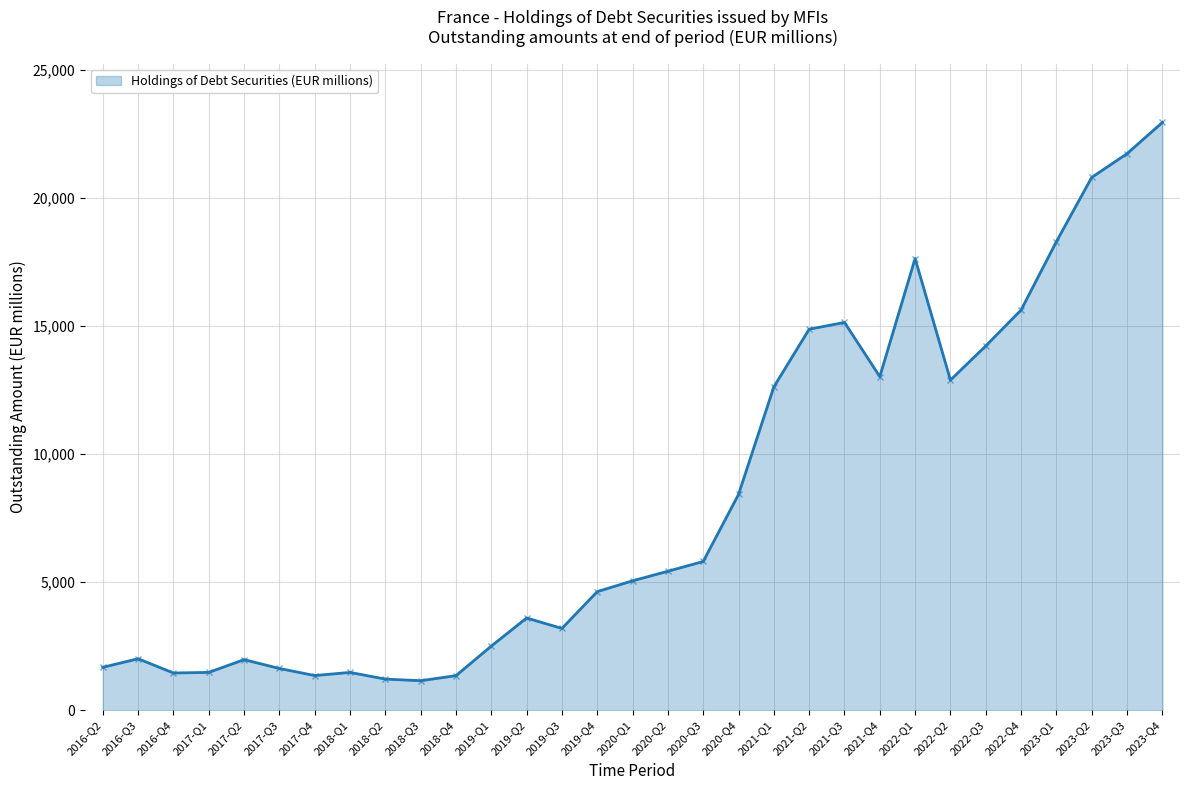

Where is the data nearest to the value 12047?

2021-Q1